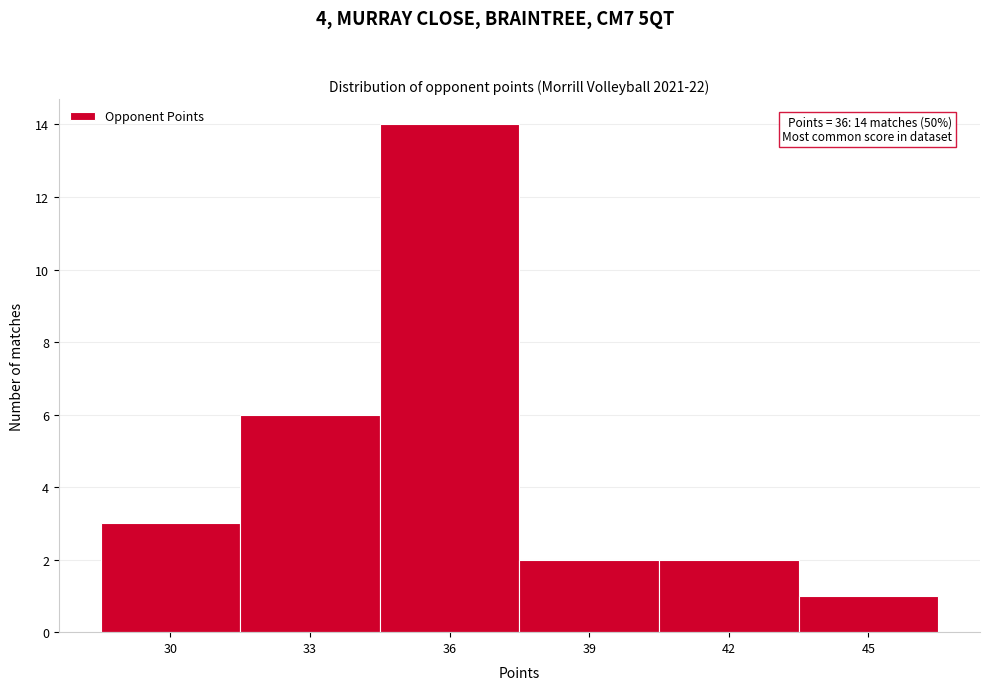

Reading left to right, what are all the values shown in this chart?

30=3	33=6	36=14	39=2	42=2	45=1